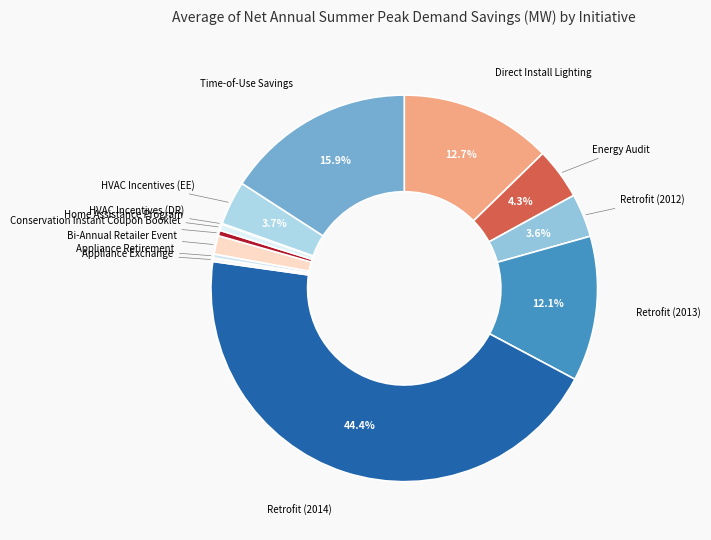

How many segments does this pie chart have?

13